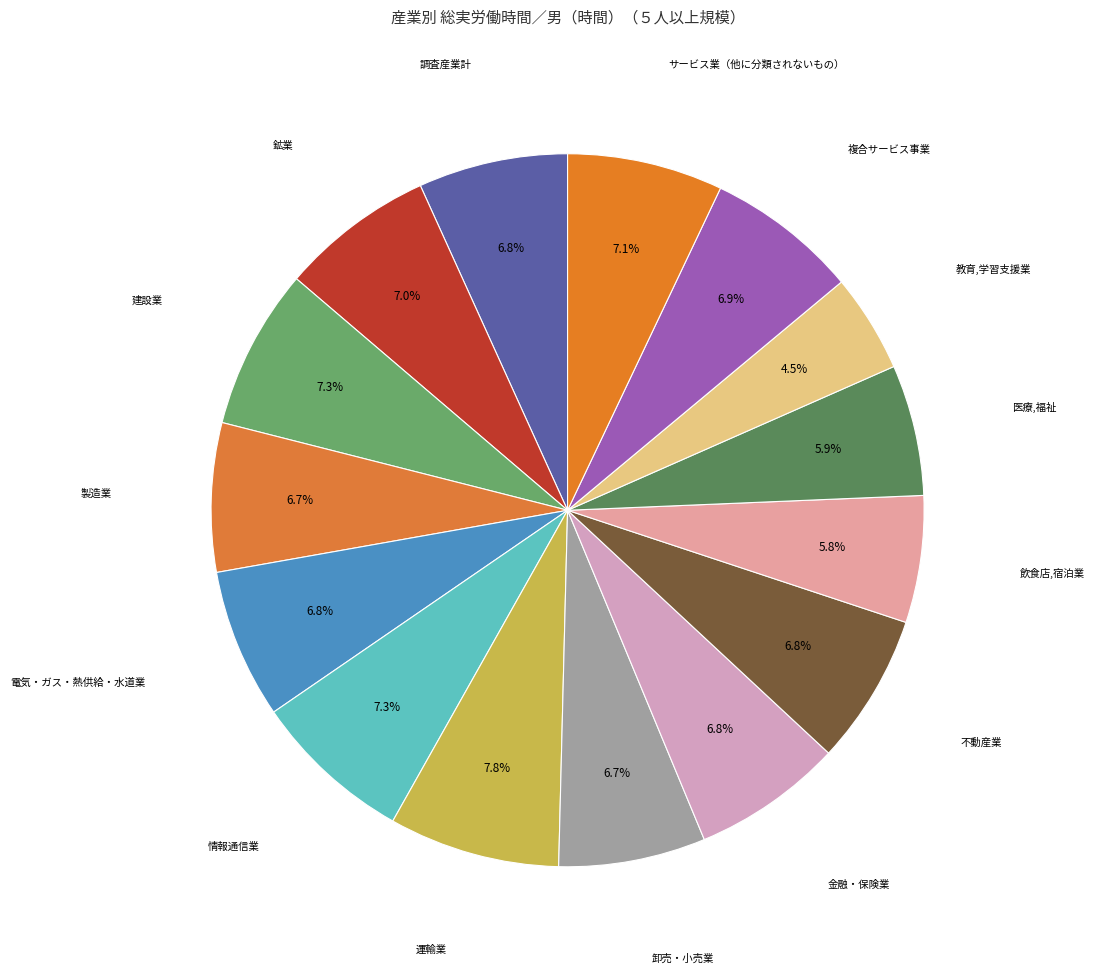

Count the number of slices in the pie.

15